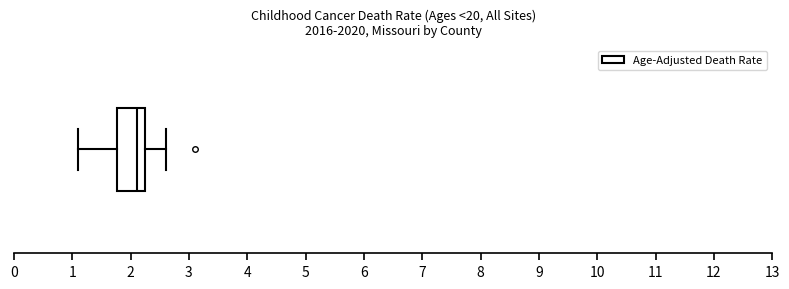

Transcribe this box plot: give where the median line is, the range the box spans, and where the two whiskers end, as read against the x-axis. The values are not printed on the chart, so give them approximately, as read against the axis.

median 2.1, box 1.8 to 2.3, whiskers 1.1 to 2.6